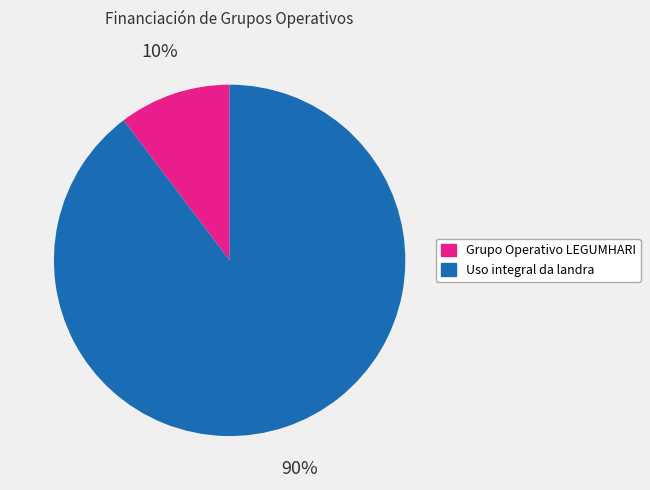

Approximately how many times larger is the value at Grupo Operativo LEGUMHARI compared to Uso integral da landra?

0.1